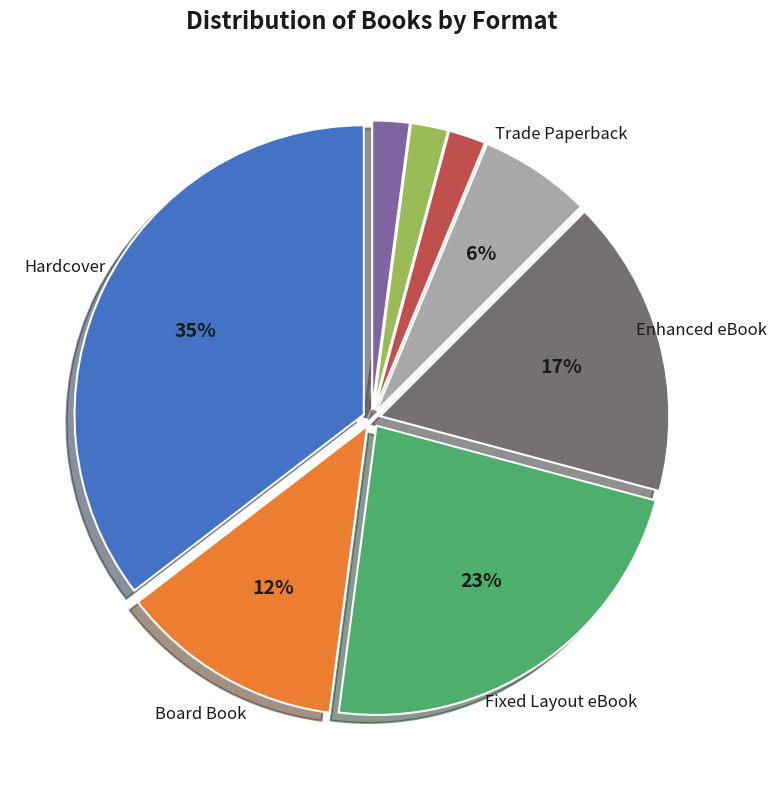

To the nearest percent, what is the average slice percentage?

12%